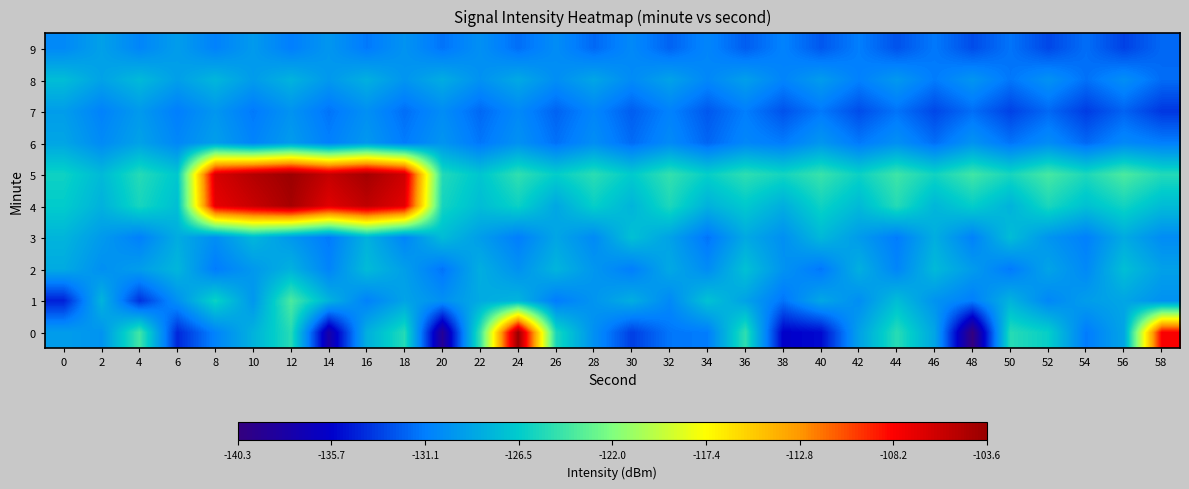

How many data points does each series have?

30